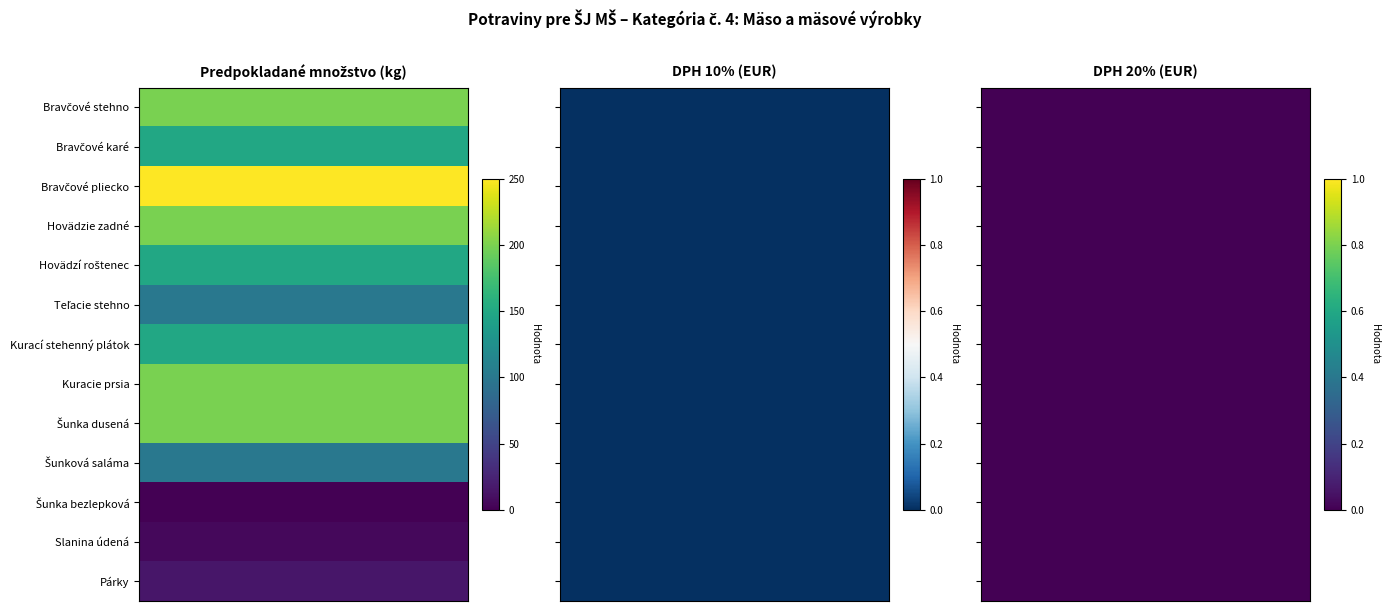

Rank the categories by Hovädzí roštenec value from highest to lowest.

0, 1, 2